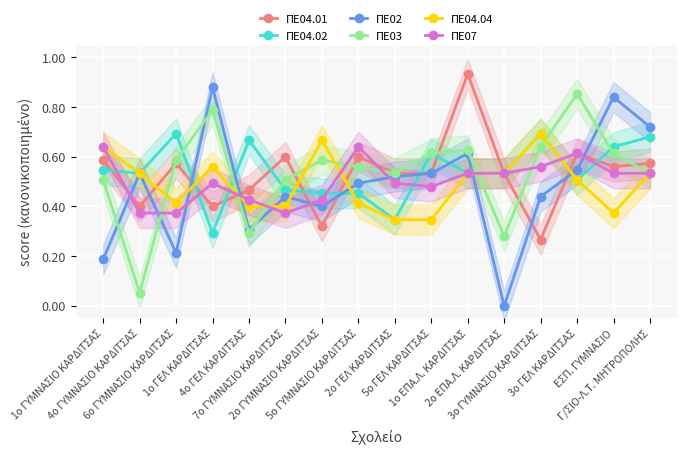

What is the label of the 16th point from the left?

Γ/ΣΙΟ-Λ.Τ. ΜΗΤΡΟΠΟΛΗΣ